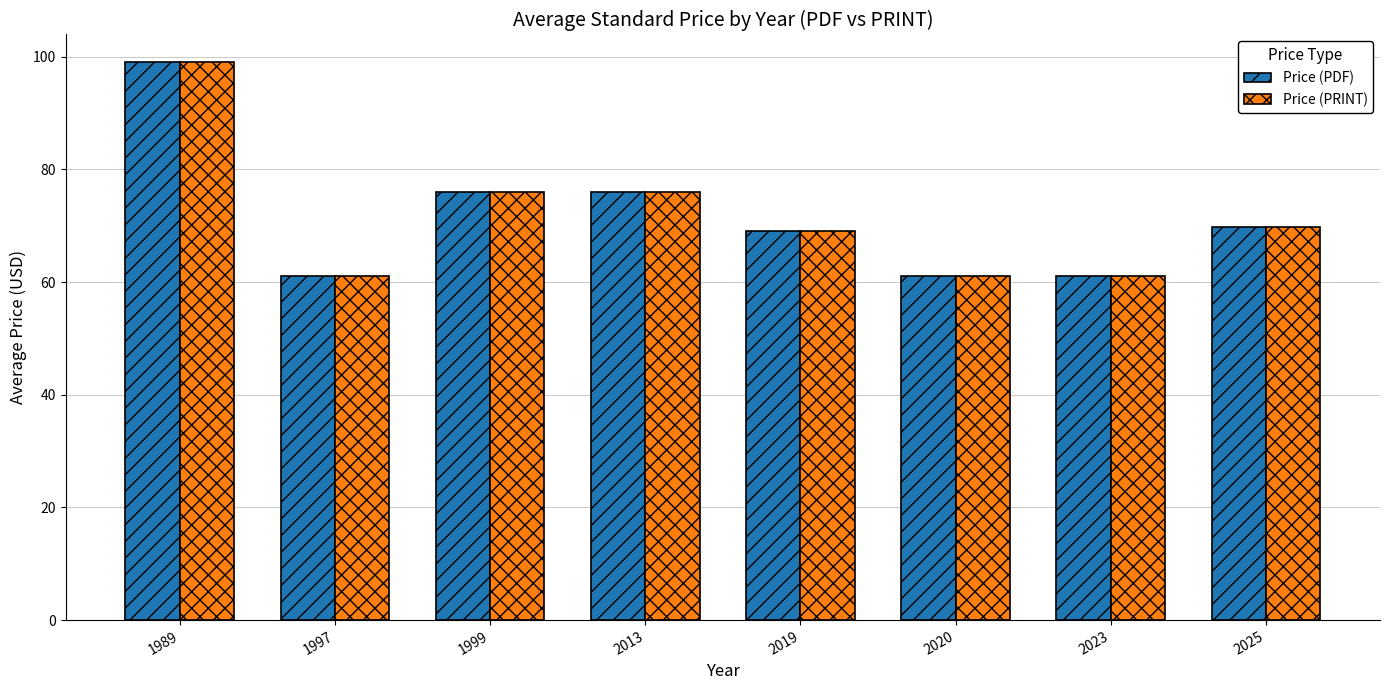

What is the difference between the Price (PRINT) values at 2020 and 1999?

15.0